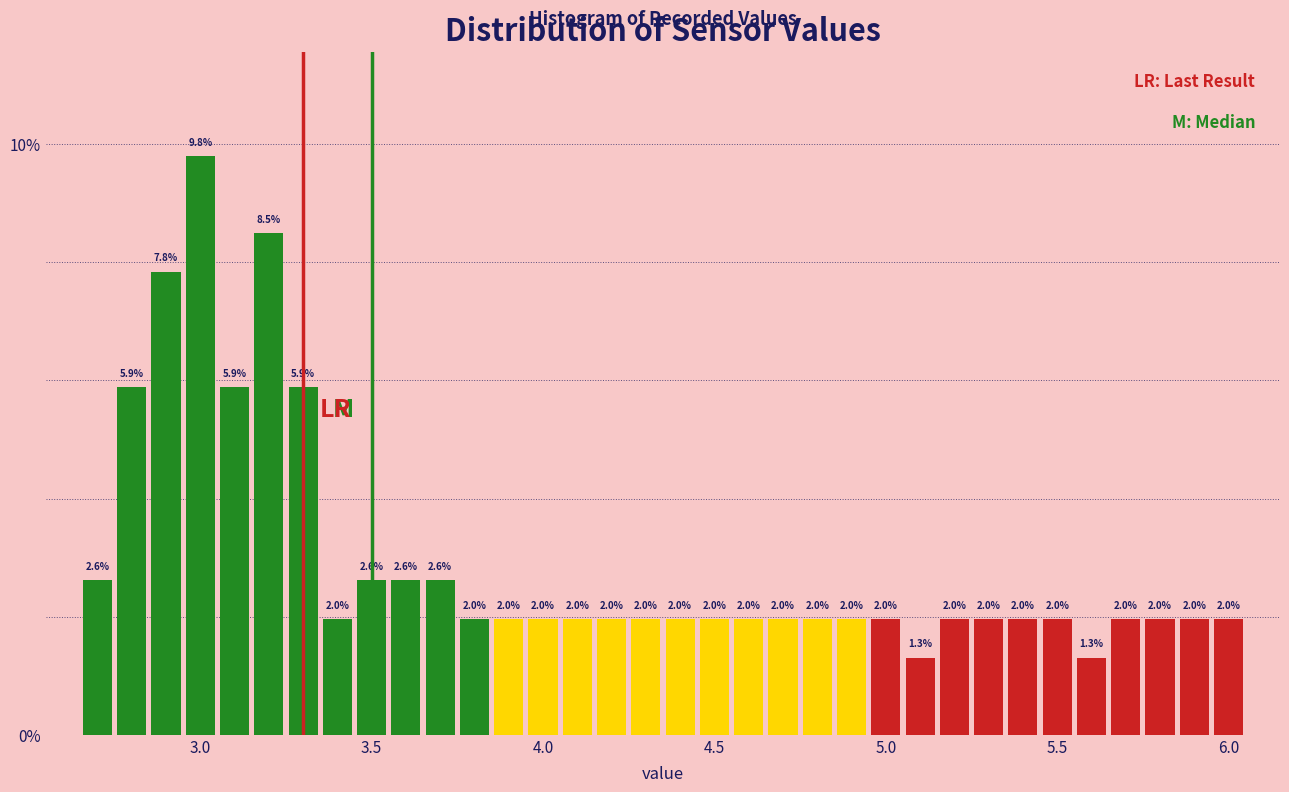

Around what value on the x-axis is the tallest bar? Give the approximate position of its centre, as read against the axis.

3.00